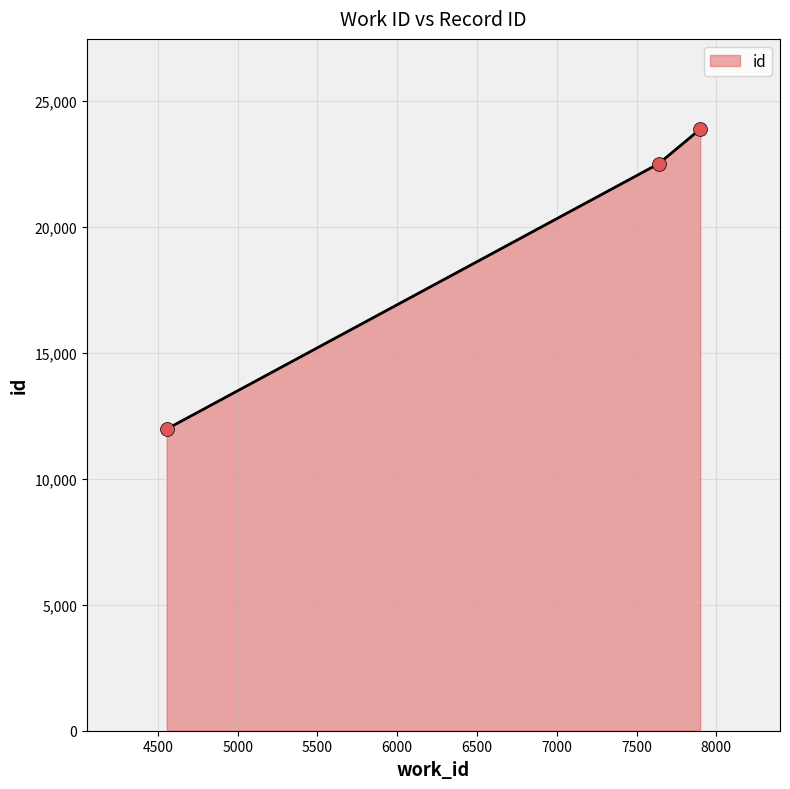

Which has a higher value, 7899 or 7638?

7899